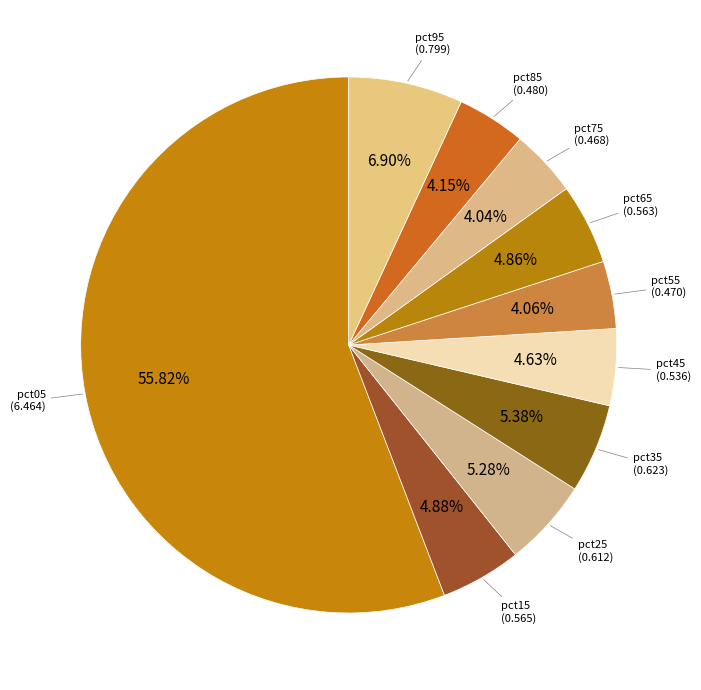

Rank the categories by value from lowest to highest.

pct75, pct55, pct85, pct45, pct65, pct15, pct25, pct35, pct95, pct05